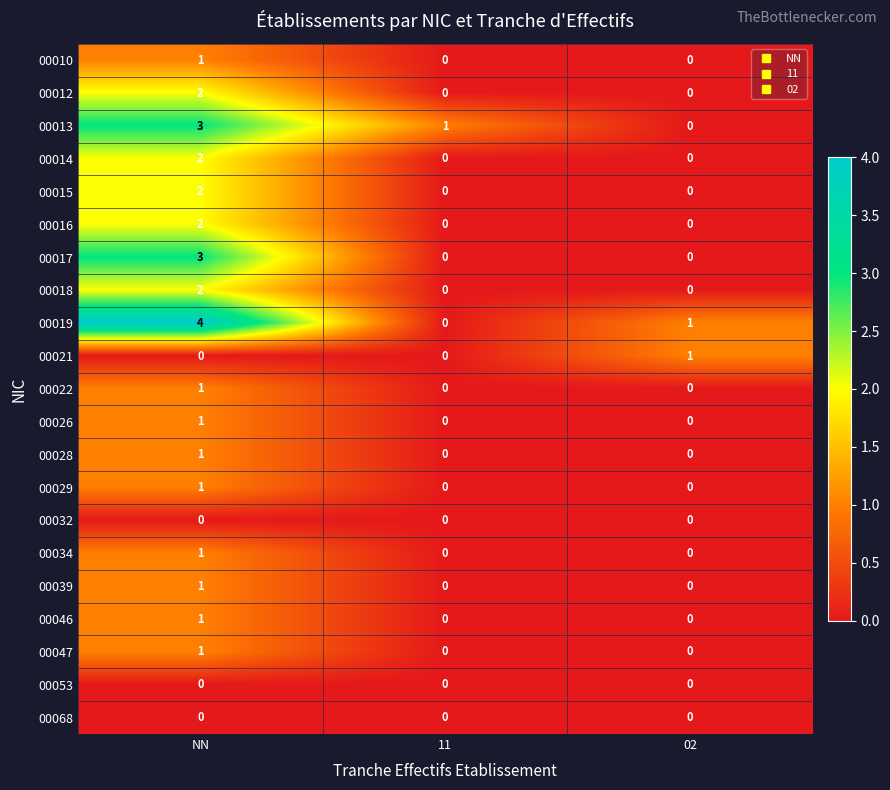

What is the sum of all 00017 values?

3